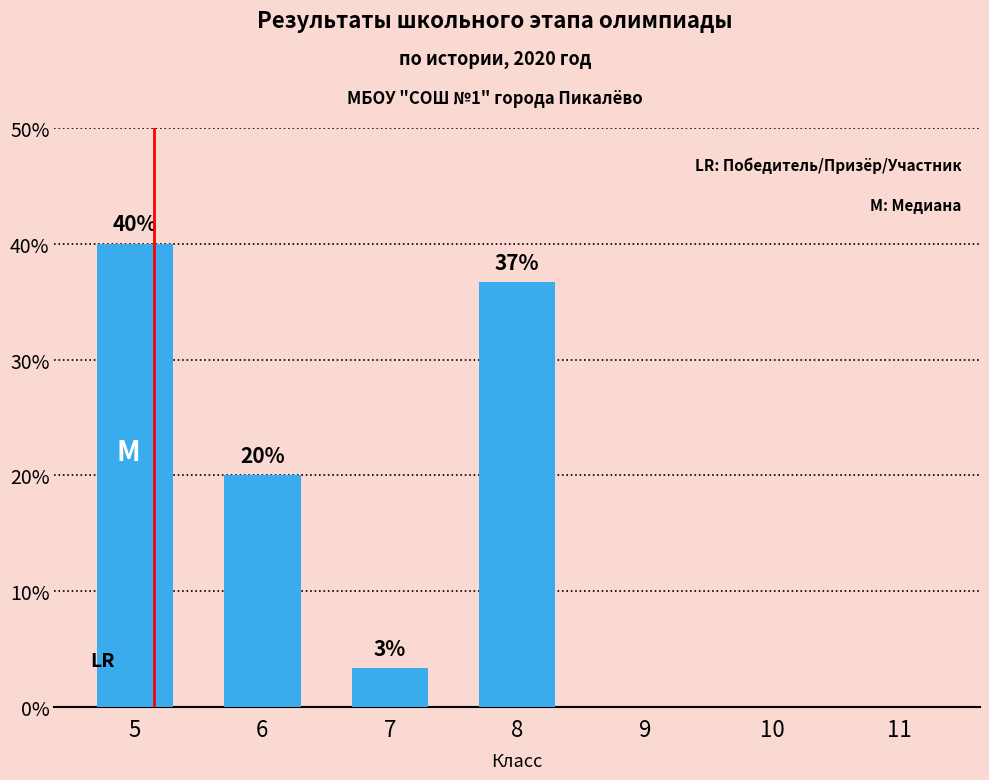

Count the number of data series in this chart.

1